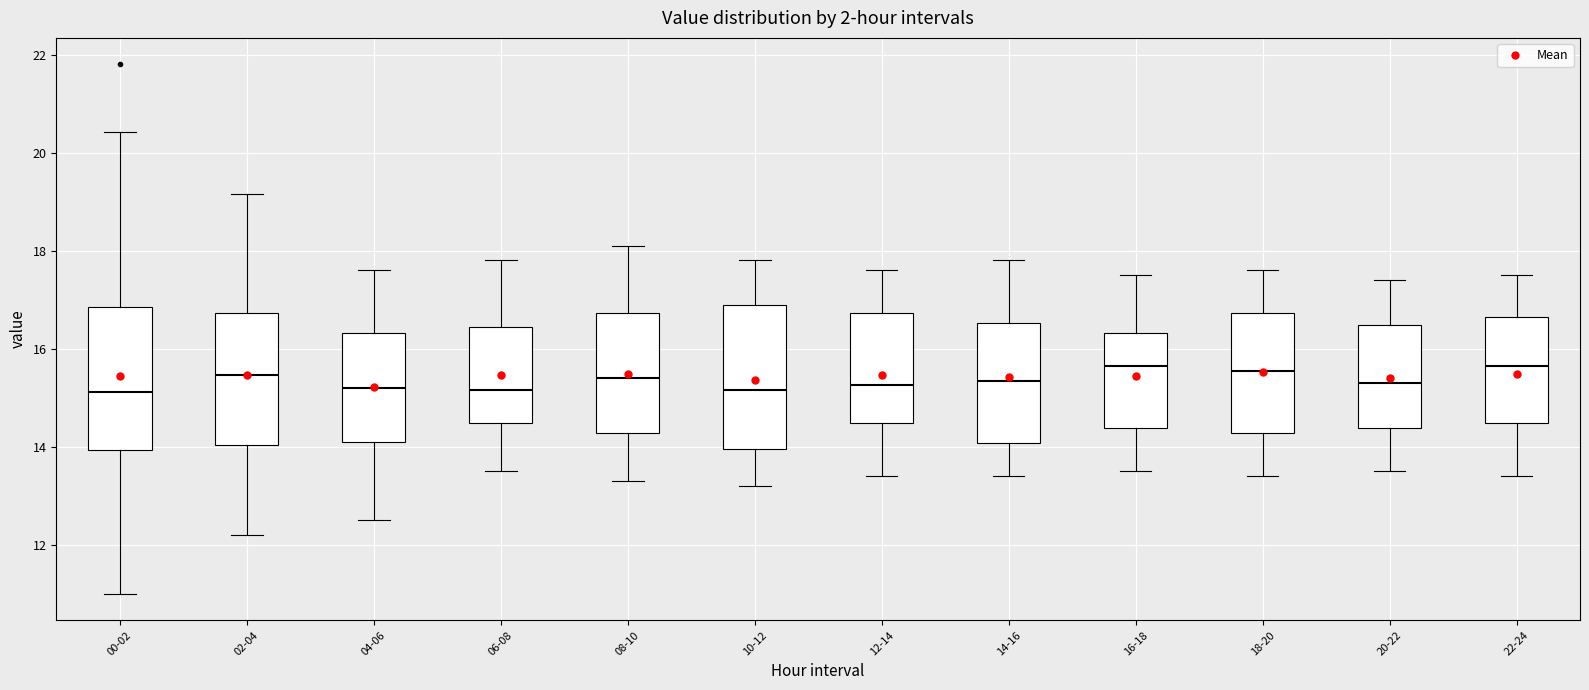

Reading left to right, transcribe this box plot: for each box, give where its median line is, the range the box spans, and where its two whiskers end, as read against the y-axis. The values are not printed on the chart, so give them approximately, as read against the axis.

00-02: median 15.2, box 14.0 to 16.8, whiskers 11.0 to 20.4
02-04: median 15.4, box 14.0 to 16.8, whiskers 12.2 to 19.2
04-06: median 15.2, box 14.2 to 16.4, whiskers 12.6 to 17.6
06-08: median 15.2, box 14.4 to 16.4, whiskers 13.6 to 17.8
08-10: median 15.4, box 14.2 to 16.8, whiskers 13.4 to 18.2
10-12: median 15.2, box 14.0 to 17.0, whiskers 13.2 to 17.8
12-14: median 15.2, box 14.4 to 16.8, whiskers 13.4 to 17.6
14-16: median 15.4, box 14.0 to 16.6, whiskers 13.4 to 17.8
16-18: median 15.6, box 14.4 to 16.4, whiskers 13.6 to 17.6
18-20: median 15.6, box 14.2 to 16.8, whiskers 13.4 to 17.6
20-22: median 15.4, box 14.4 to 16.4, whiskers 13.6 to 17.4
22-24: median 15.6, box 14.4 to 16.6, whiskers 13.4 to 17.6